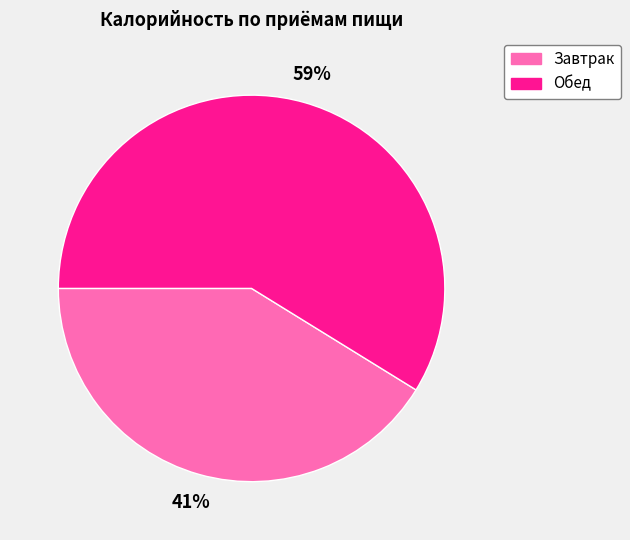

Do Обед and Завтрак together represent more than half of the pie?

Yes